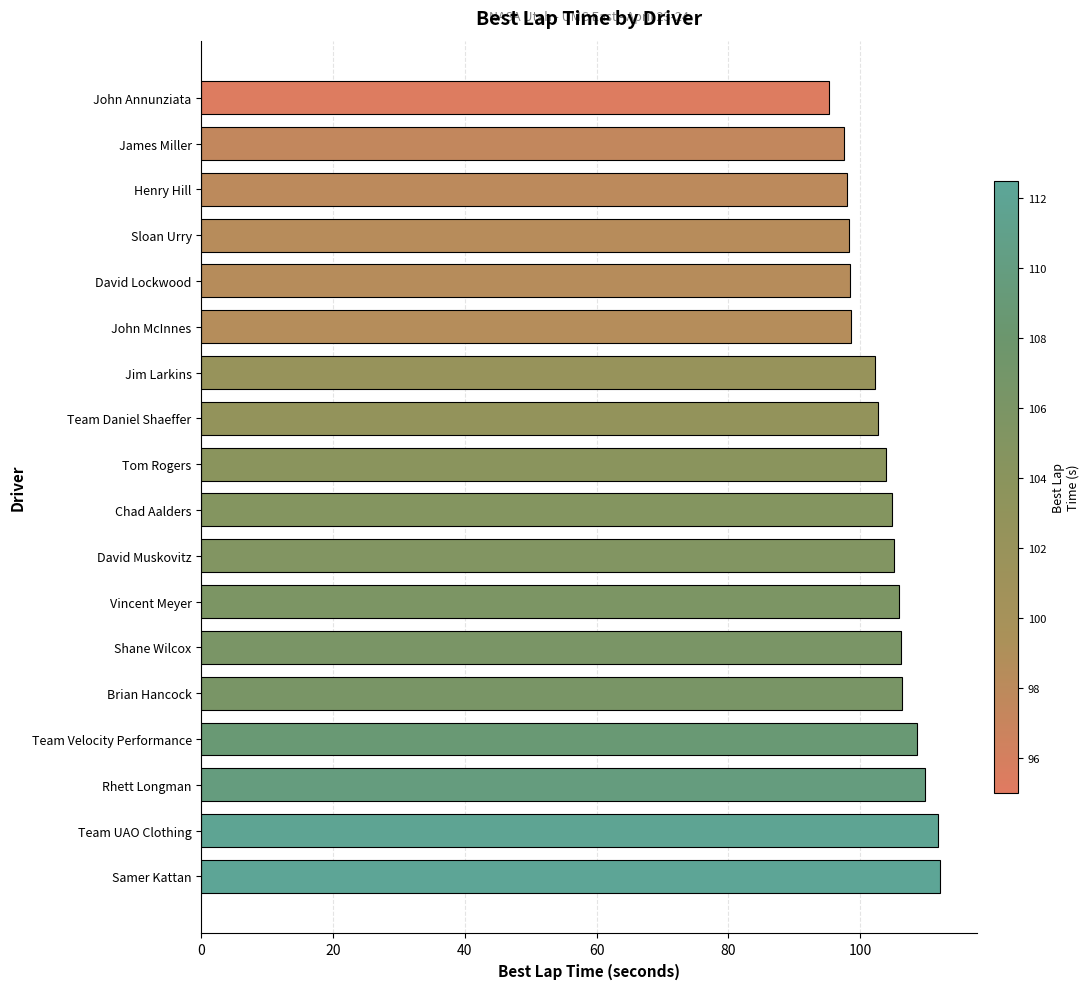

Is it true that the value at John McInnes is 136.5?

False